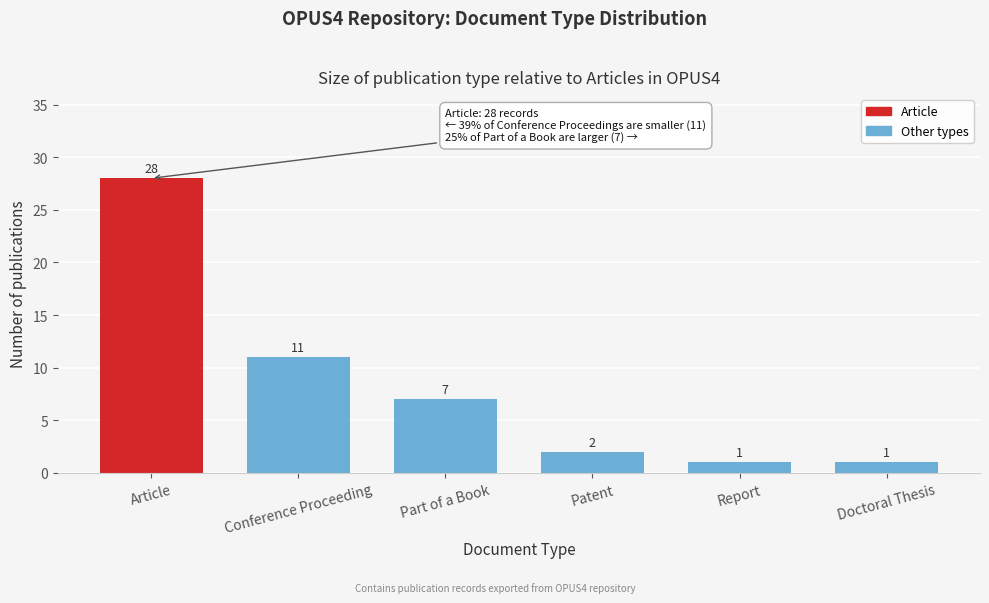

Reading left to right, transcribe all the data shown in this chart.

Article=28	Conference Proceeding=11	Part of a Book=7	Patent=2	Report=1	Doctoral Thesis=1